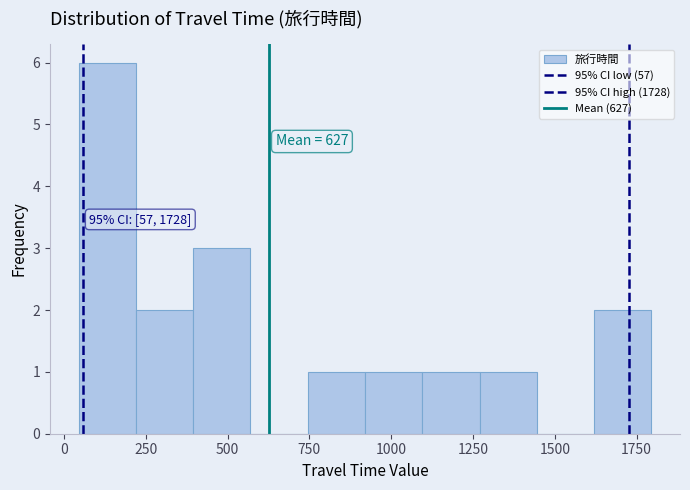

Read against the x-axis, roughly where is the centre of the tallest bar?

150